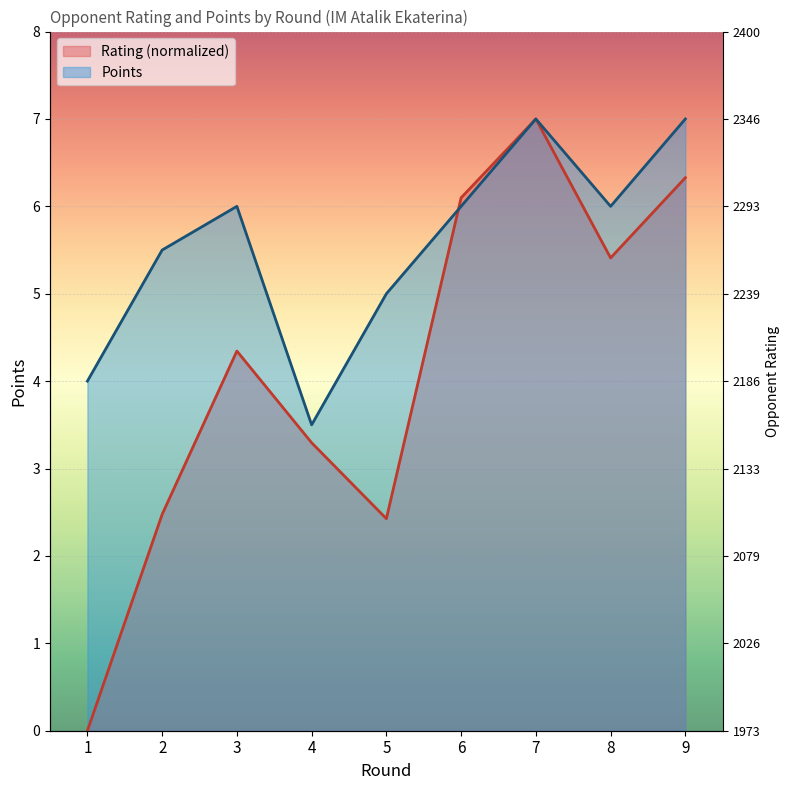

How many interior local peaks does the Points series have?

2